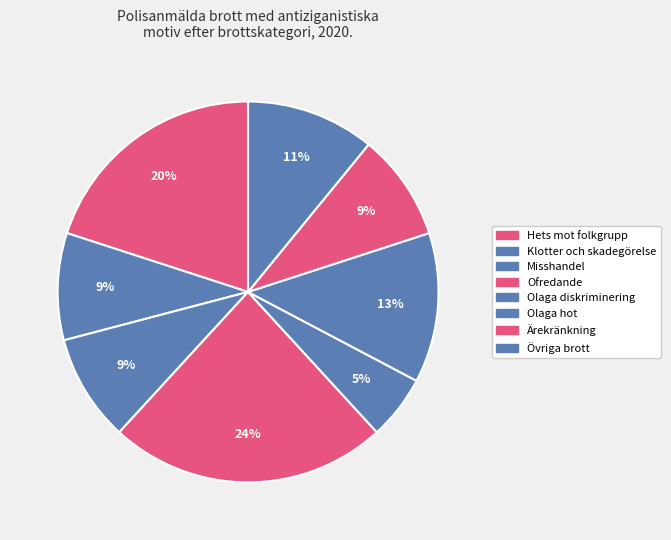

Rank the categories by value from lowest to highest.

Olaga diskriminering, Klotter och skadegörelse, Misshandel, Ärekränkning, Övriga brott, Olaga hot, Hets mot folkgrupp, Ofredande